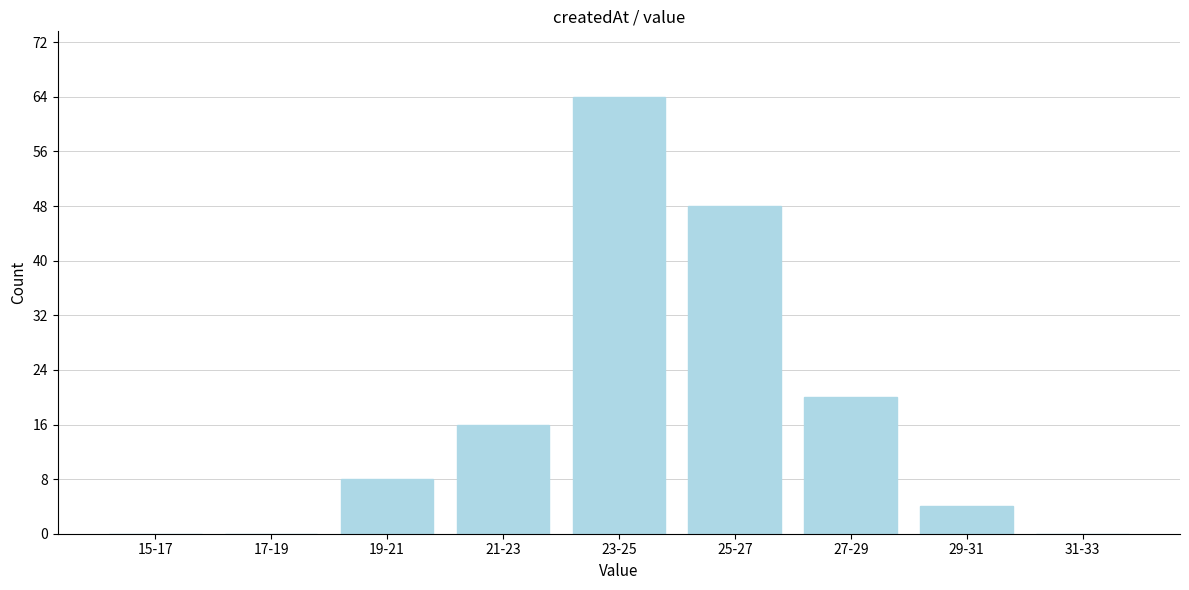

Reading left to right, transcribe all the data shown in this chart.

15-17=0	17-19=0	19-21=8	21-23=16	23-25=64	25-27=48	27-29=20	29-31=4	31-33=0